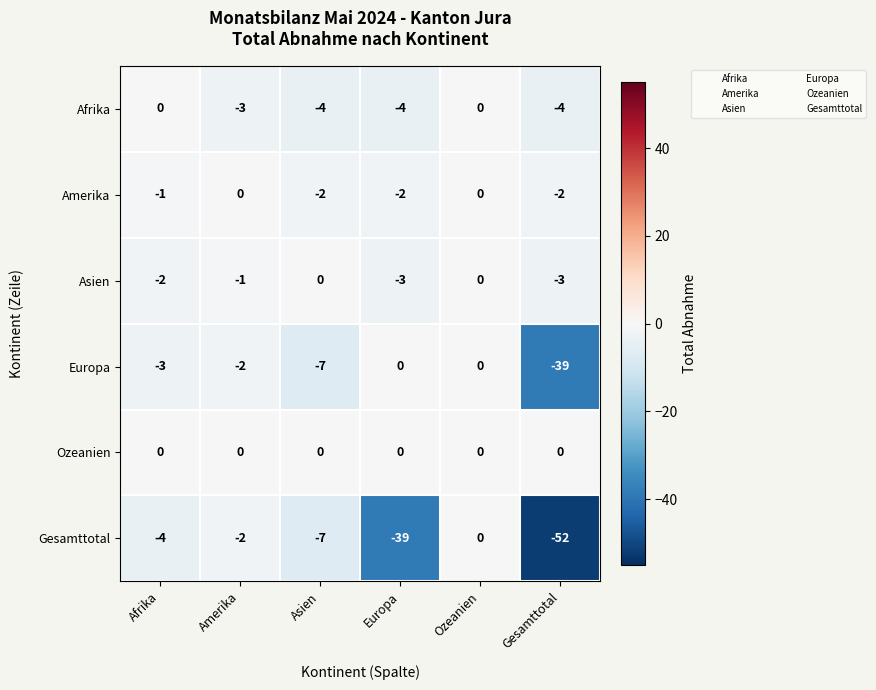

How many distinct data groups are displayed?

6